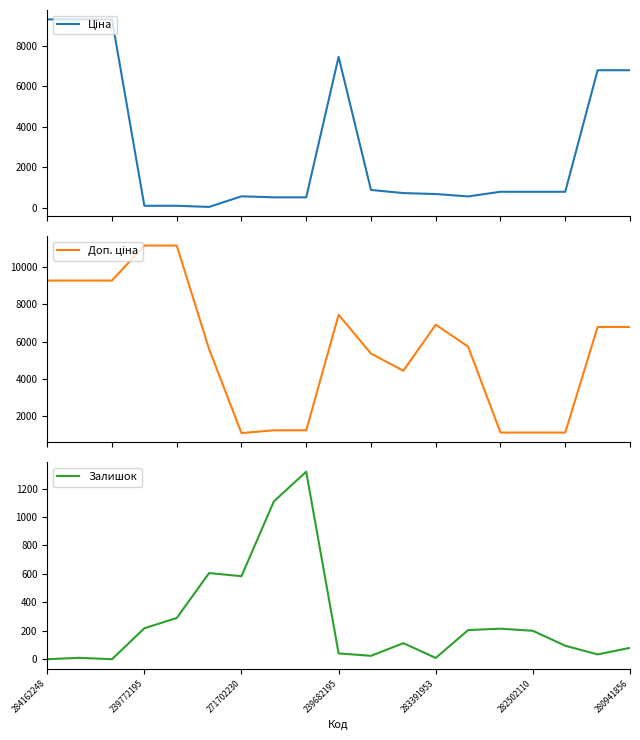

At which label does Ціна reach its peak?

284162248